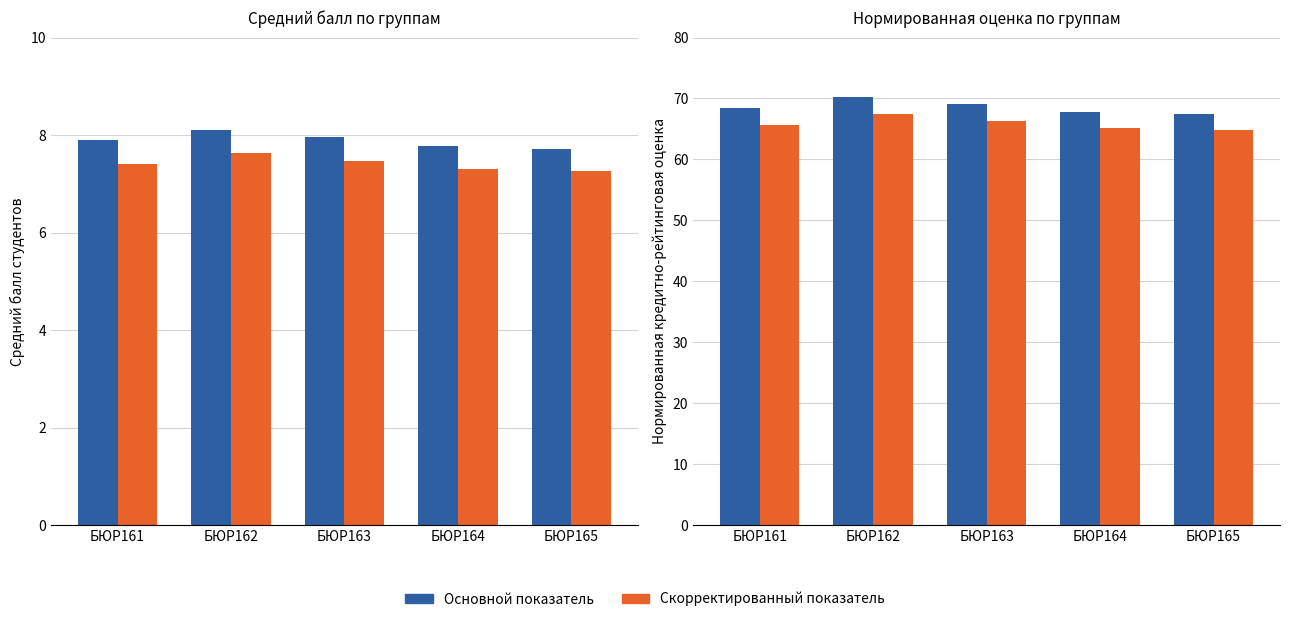

The Скорр. балл series shows 7.4 at БЮР161. True or false?

True